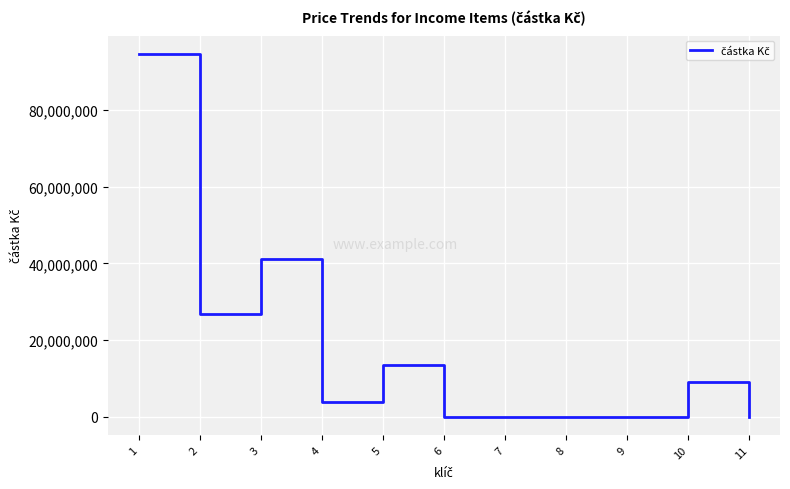

How many lines are shown in the chart?

1